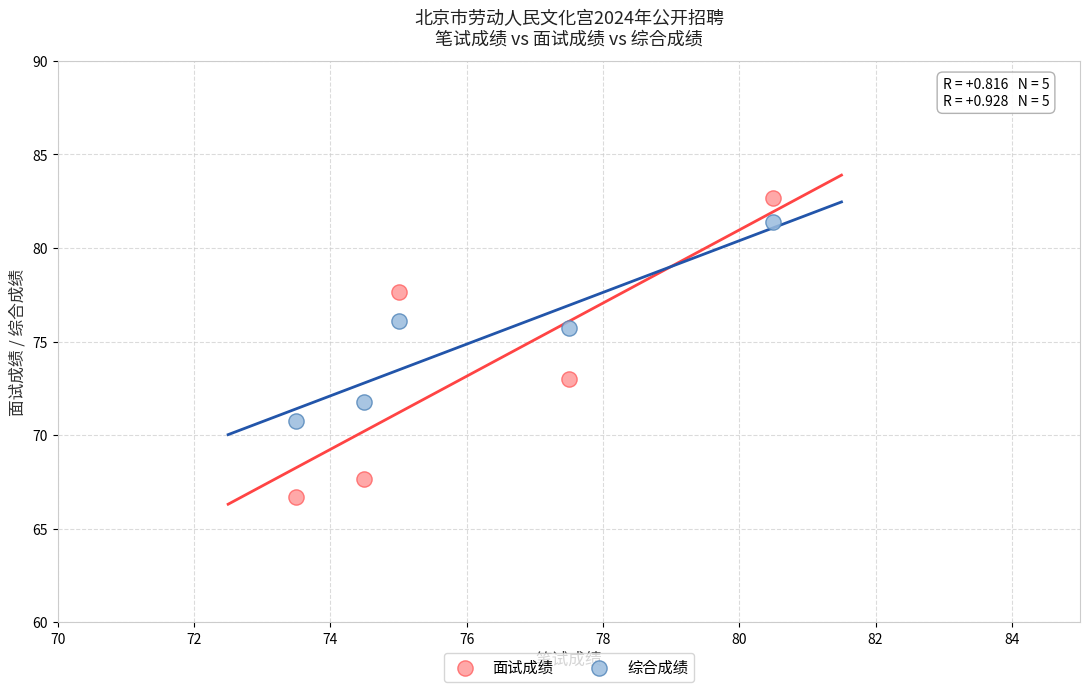

Which series contains the lowest Y value?

面试成绩